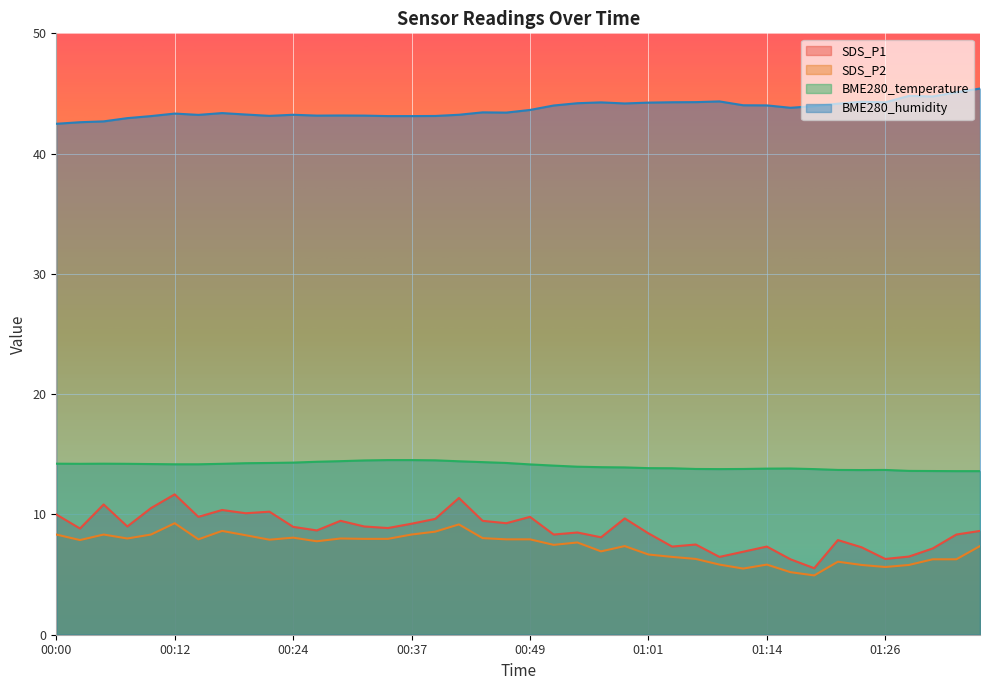

How many series are shown in this chart?

4